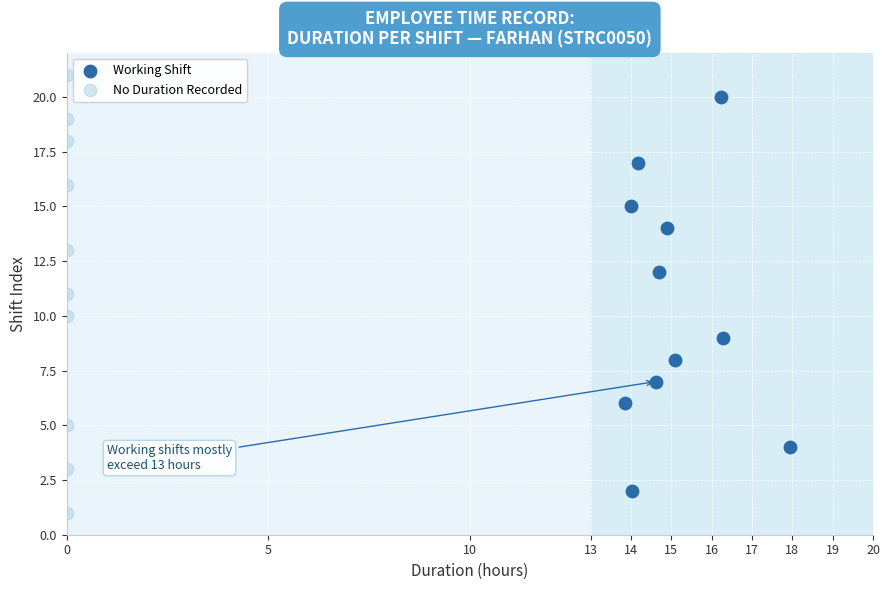

Which series reaches the minimum Y coordinate?

No Duration Recorded